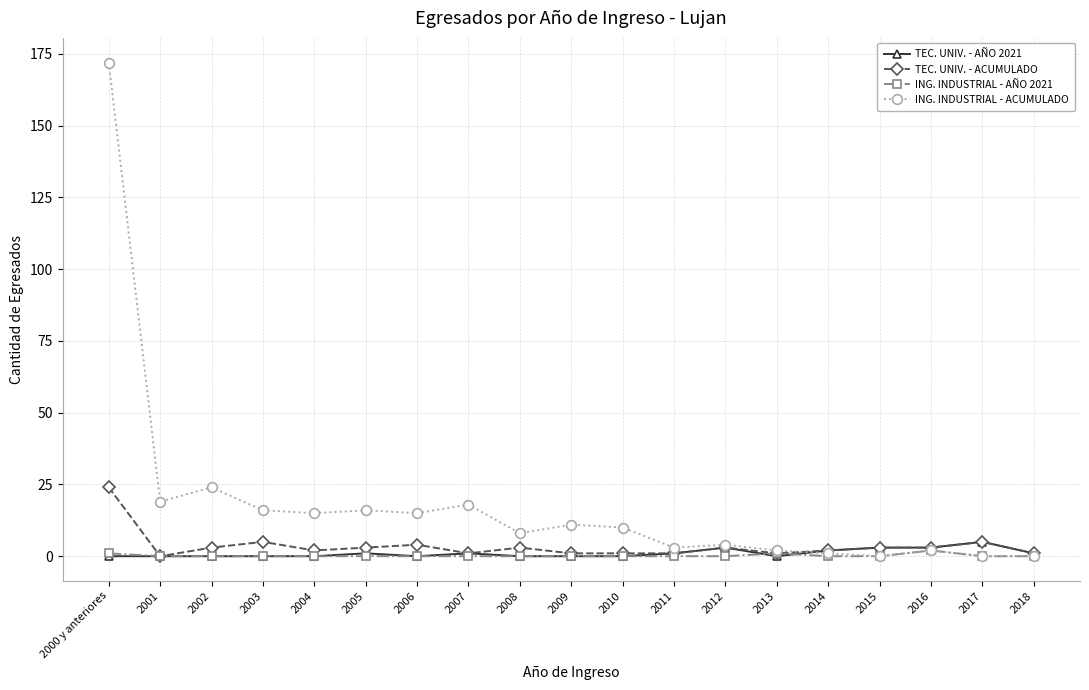

What is the value of the TEC. UNIV. - ACUMULADO point at the 5th from the left?

2